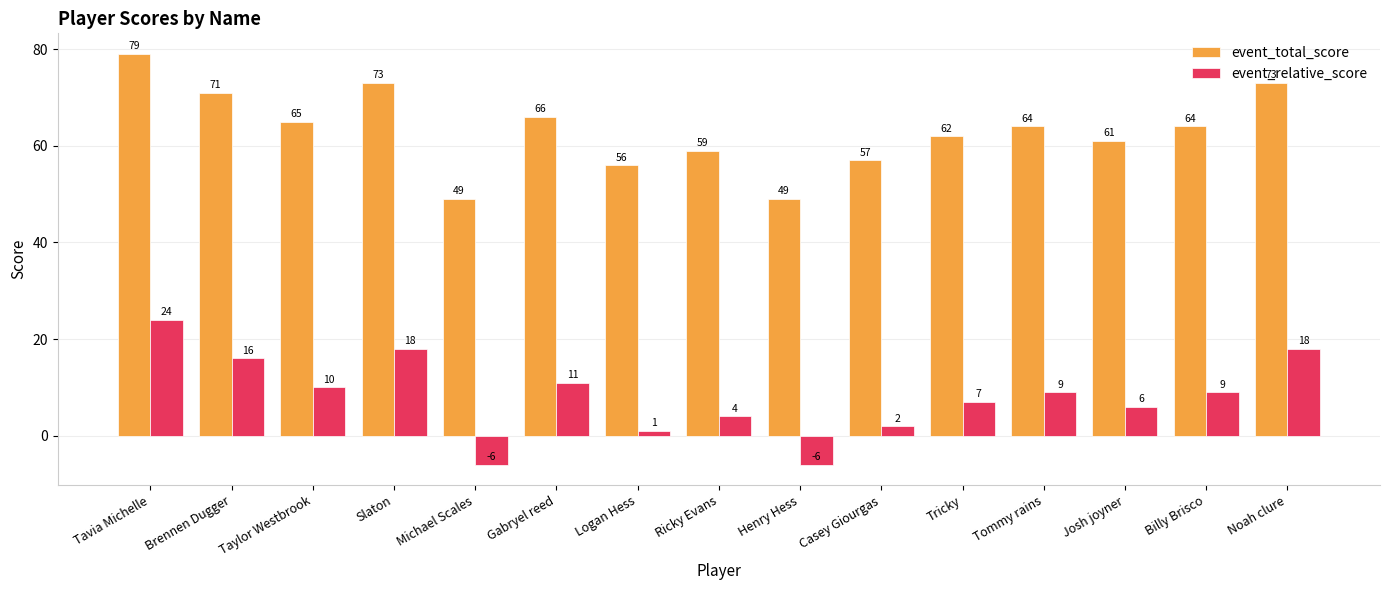

What is the total value across all series at Brennen Dugger?

87